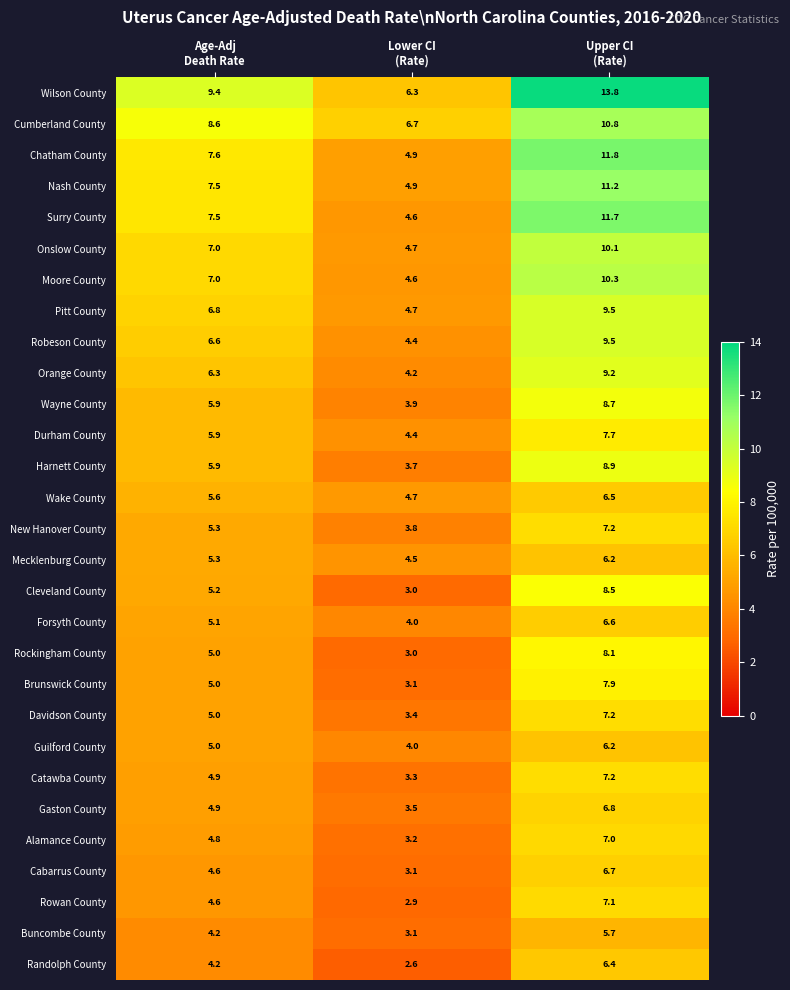

What is the minimum value shown in the chart?

2.6